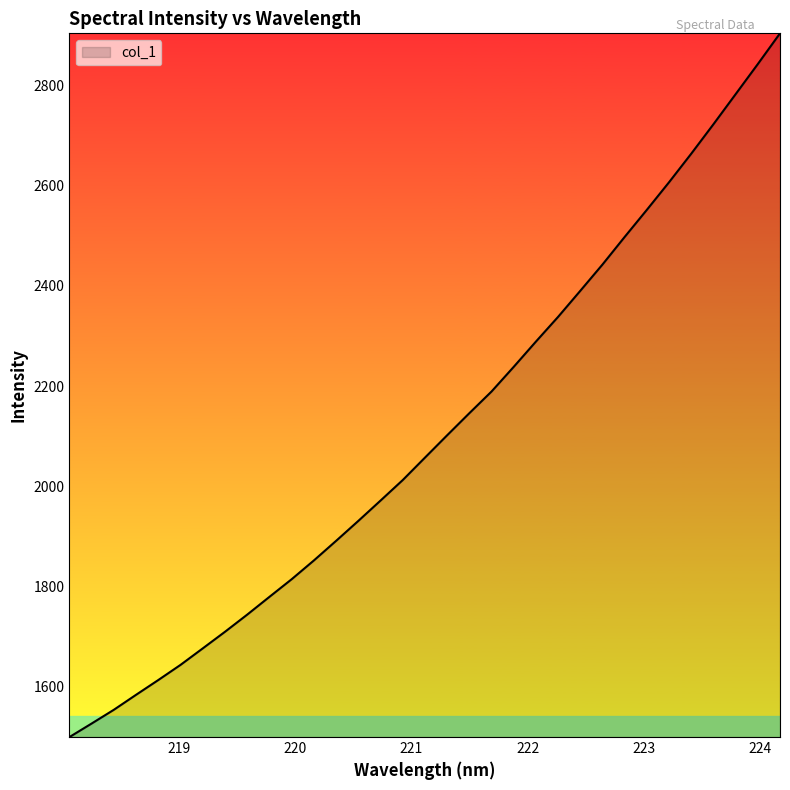

What is the difference between the maximum and minimum values?

1404.7